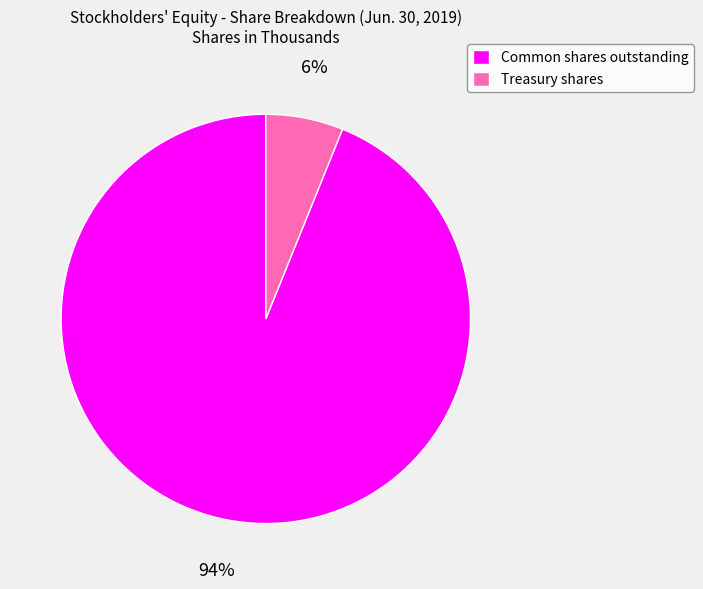

True or false: Treasury shares accounts for 1% of the total.

False